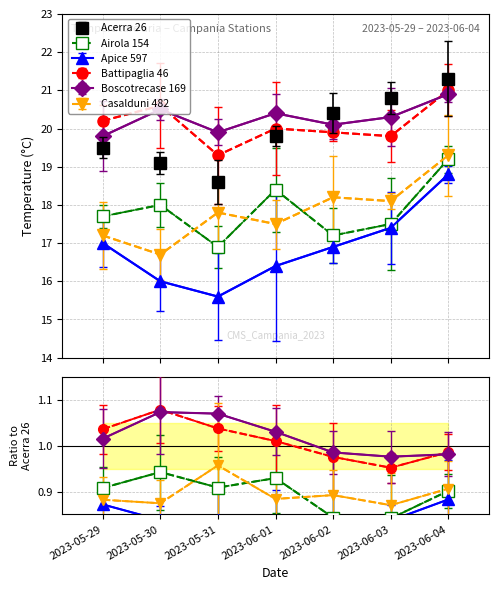

At how many categories does at least one series exceed 16?

7